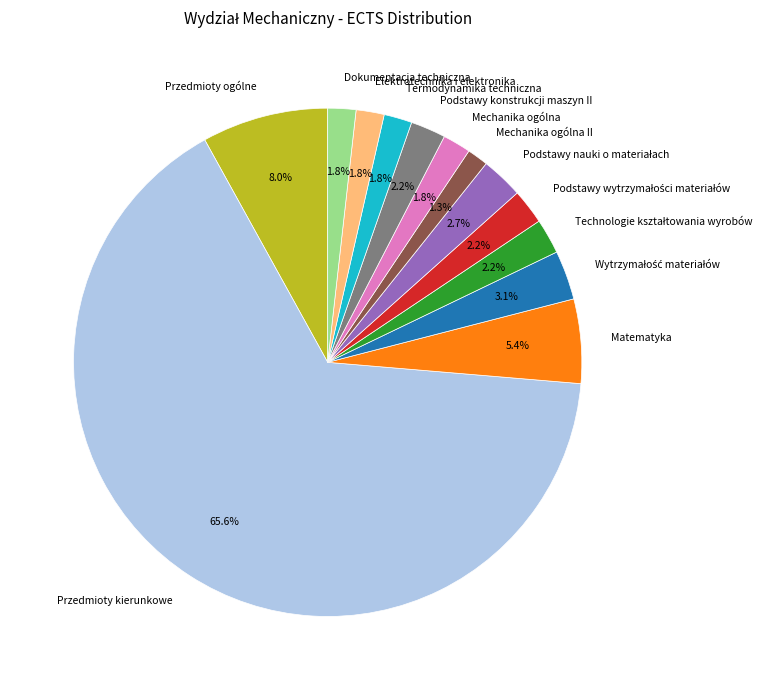

Which slice is the largest?

Przedmioty kierunkowe